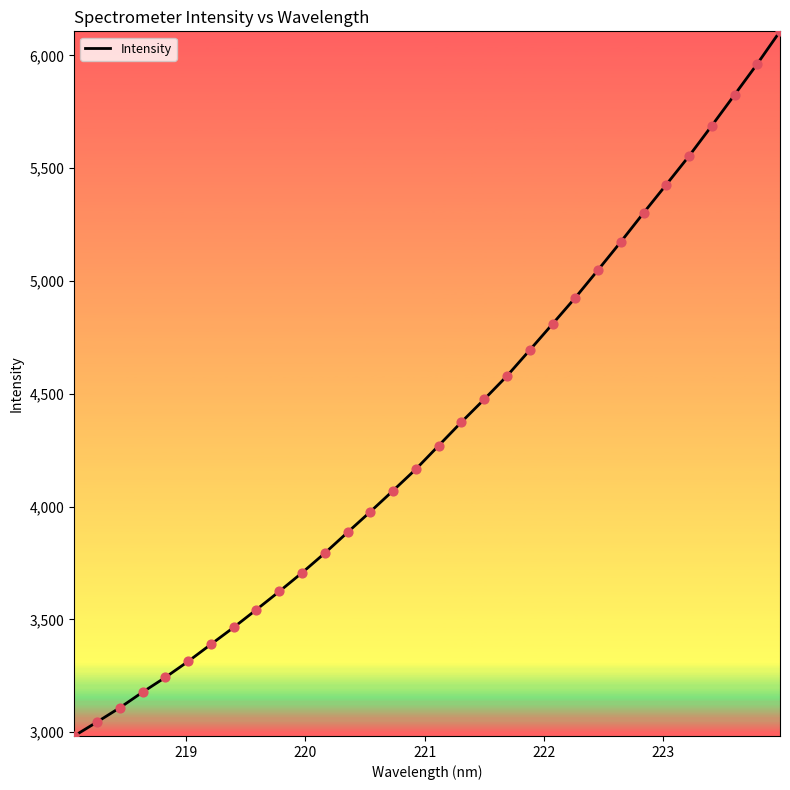

What is the greatest value displayed?

6107.1